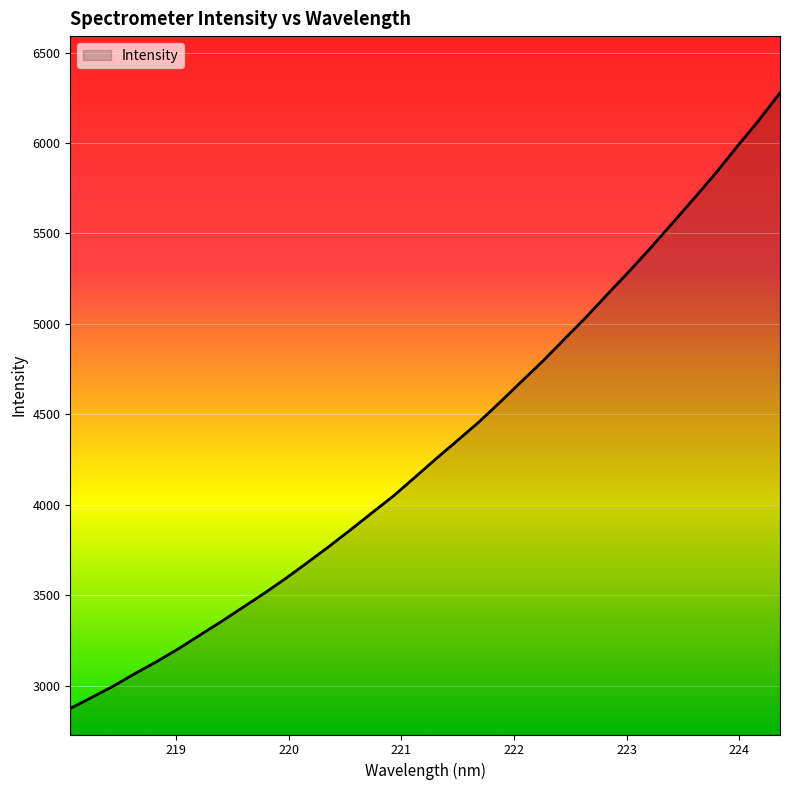

What is the greatest value displayed?

6277.0